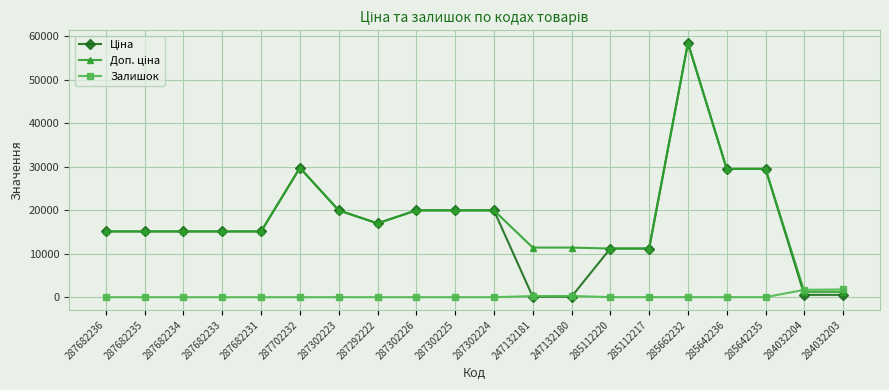

At which category is the sum across all series the highest?

285662232